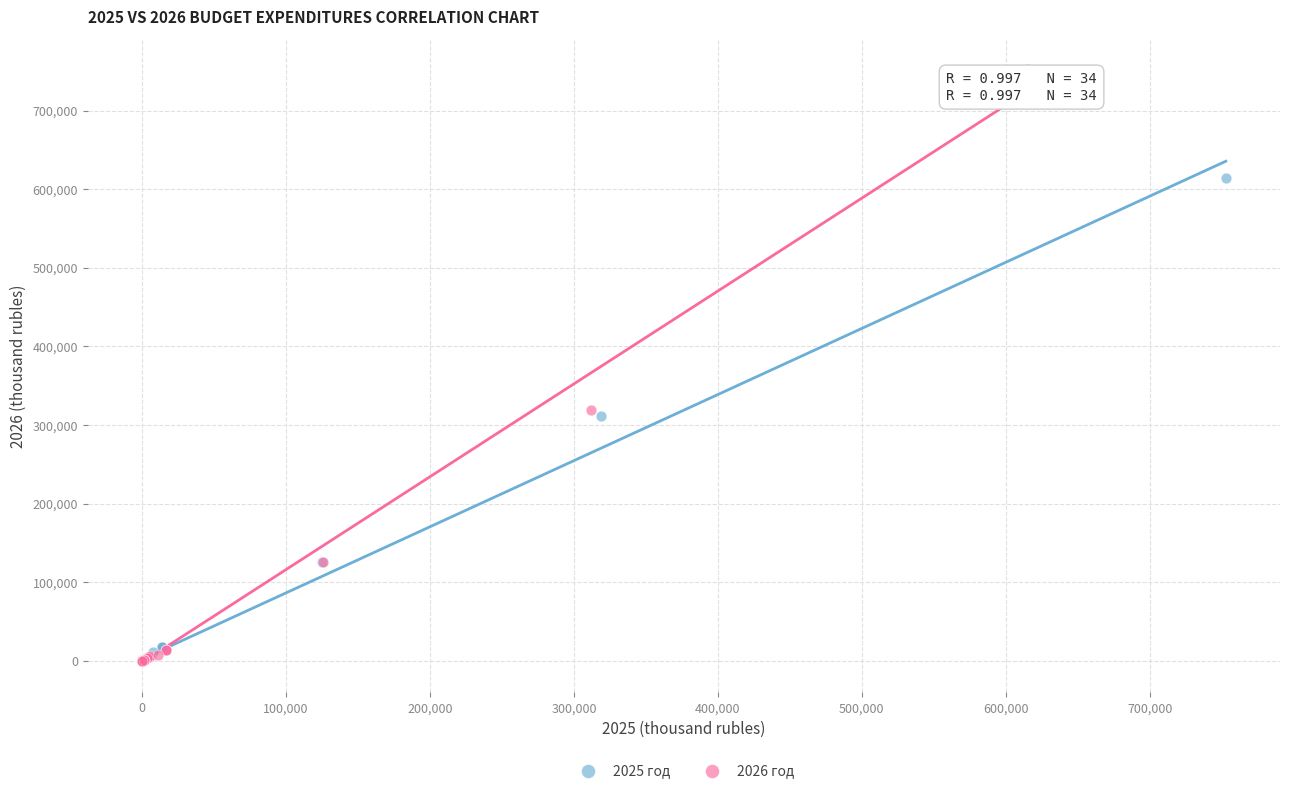

Which series has the widest spread of Y values?

2026 год